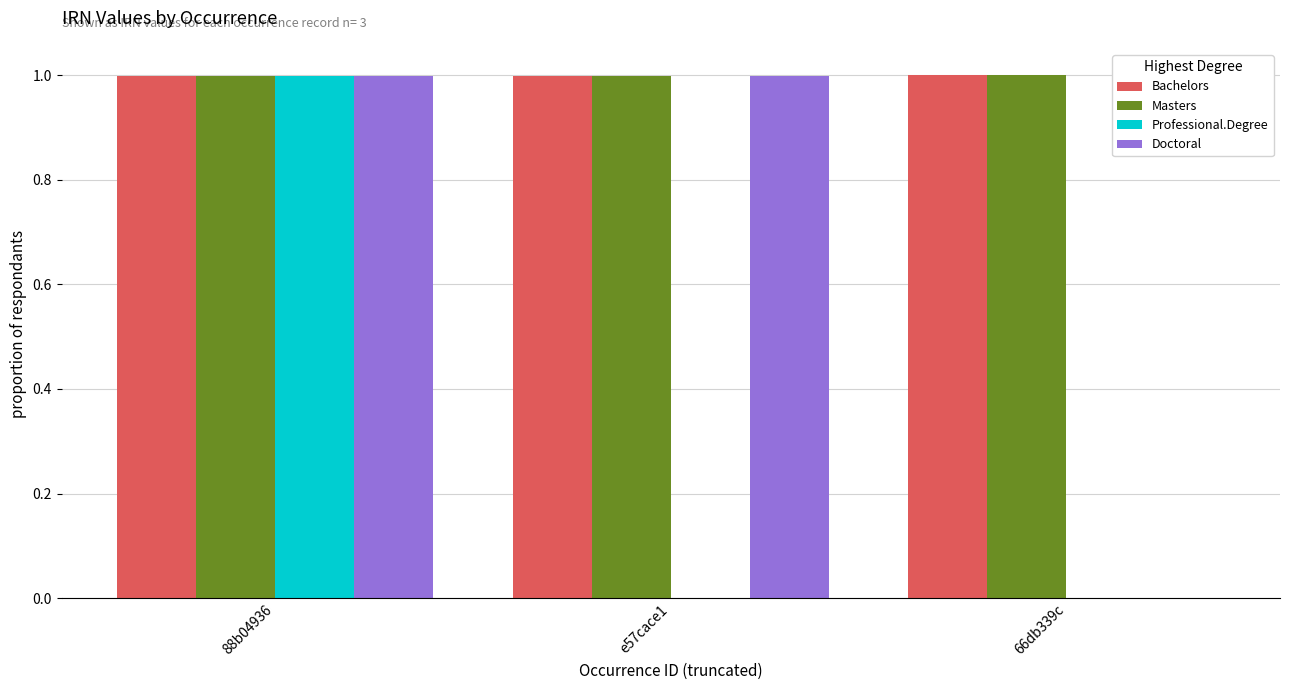

Between 88b04936 and e57cace1, which series saw the biggest shift?

Professional.Degree